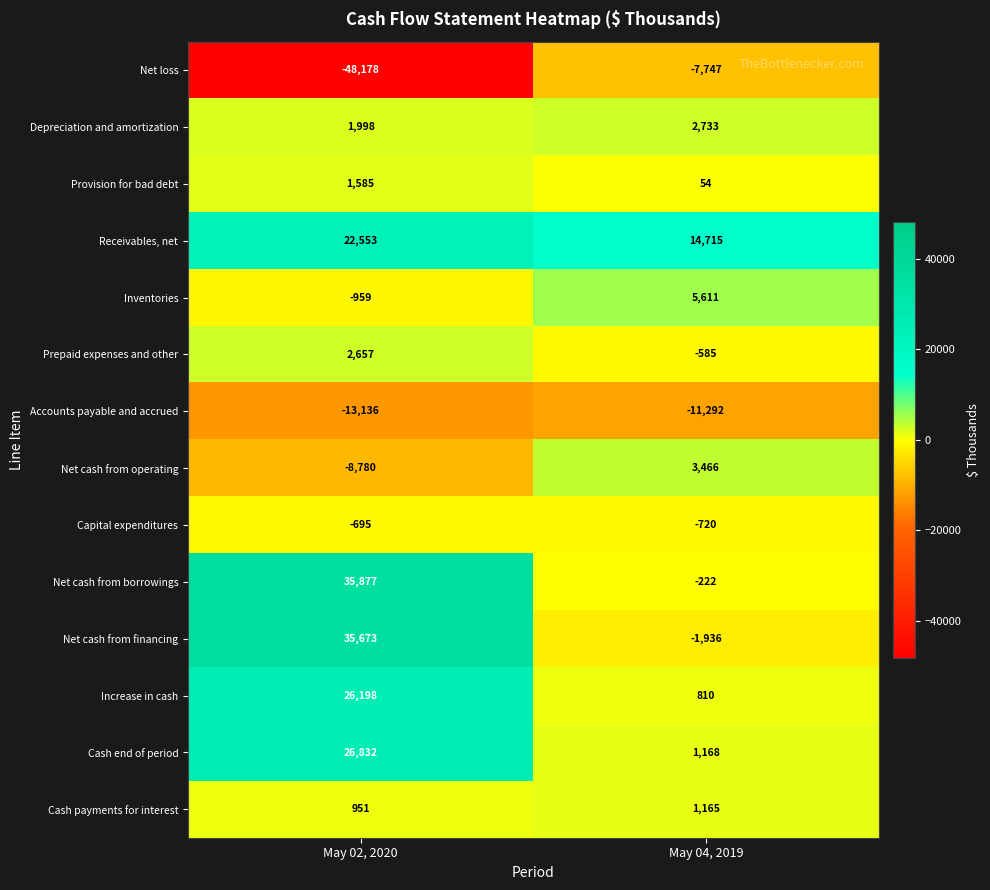

Which label corresponds to the smallest value in the chart?

May 02, 2020